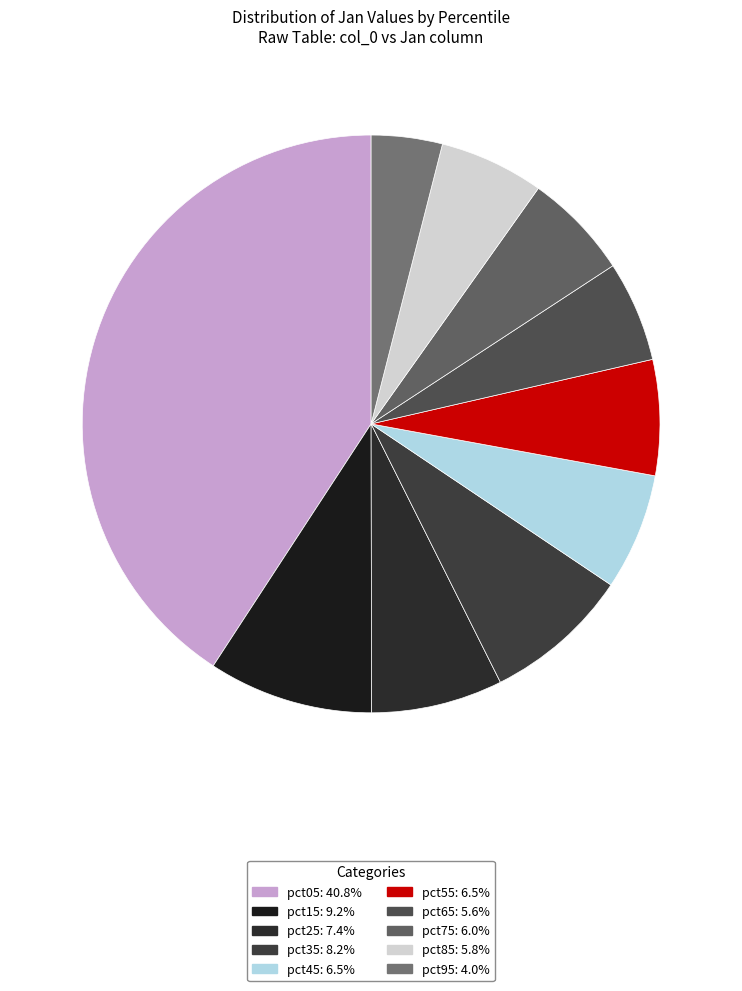

To the nearest percent, what portion does pct25 represent?

7%